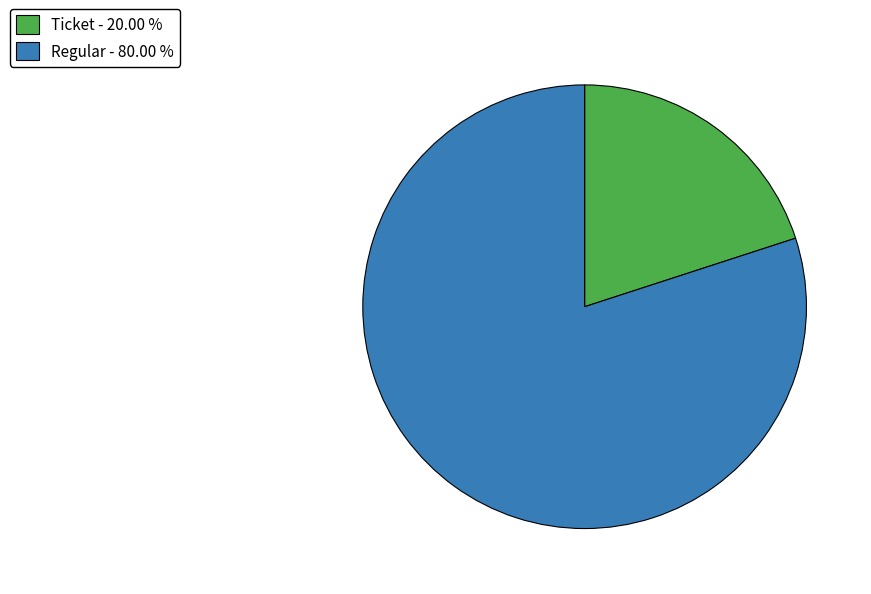

How many slices are in this pie chart?

2